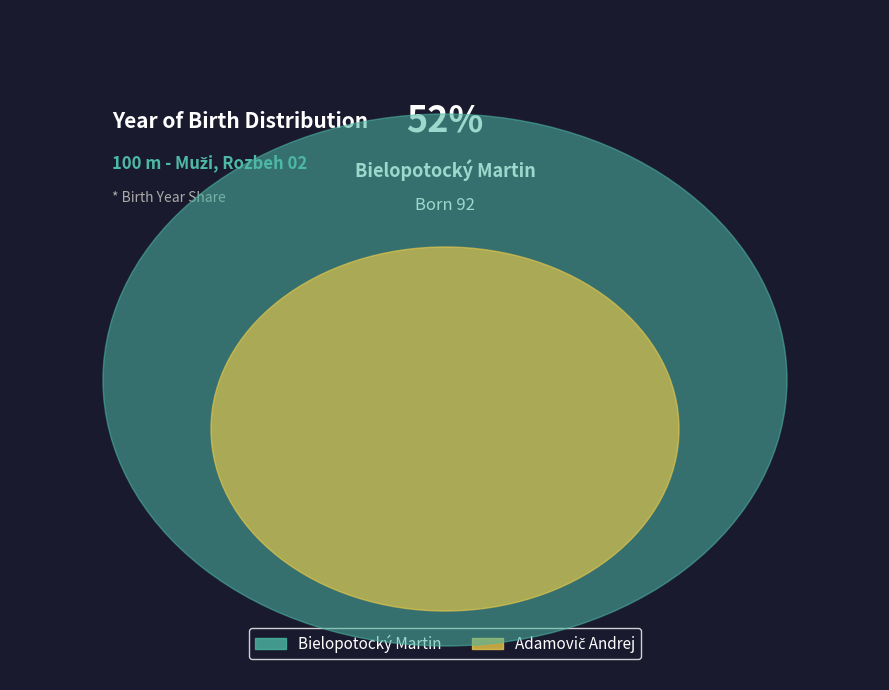

True or false: Bielopotocký Martin accounts for 52% of the total.

True